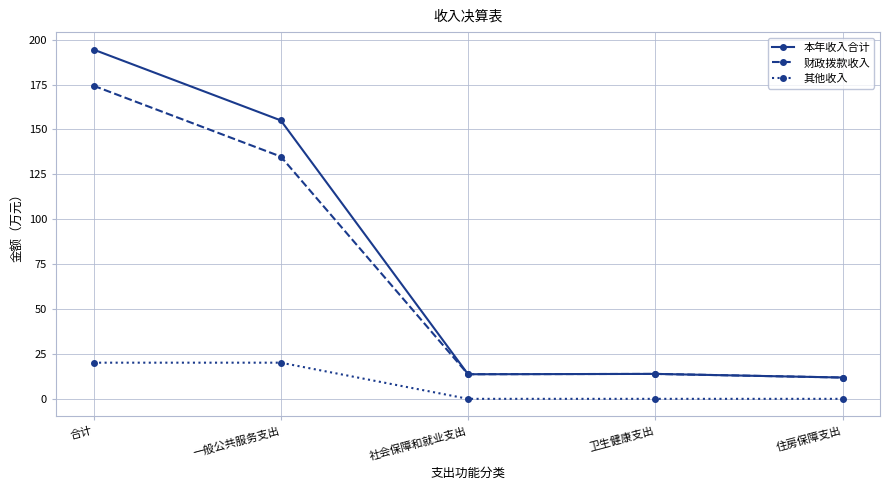

Rank the series by their maximum value, from lowest to highest.

其他收入, 财政拨款收入, 本年收入合计